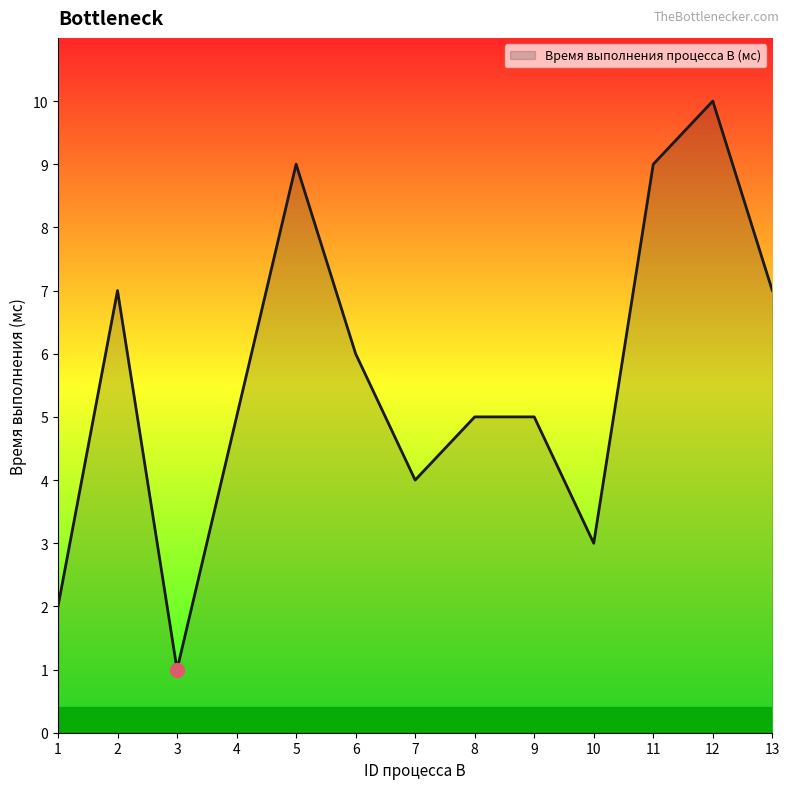

What is the ratio of the value at 9 to the value at 2?

0.7